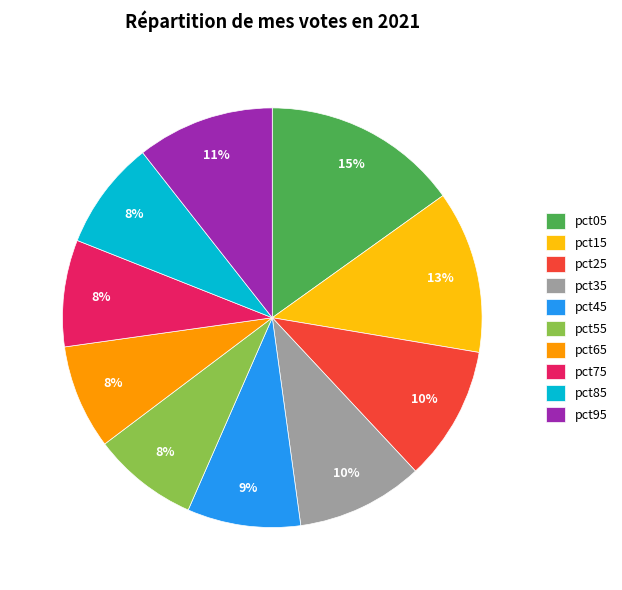

To the nearest percent, what is the difference between the largest and smallest slice percentages?

7%